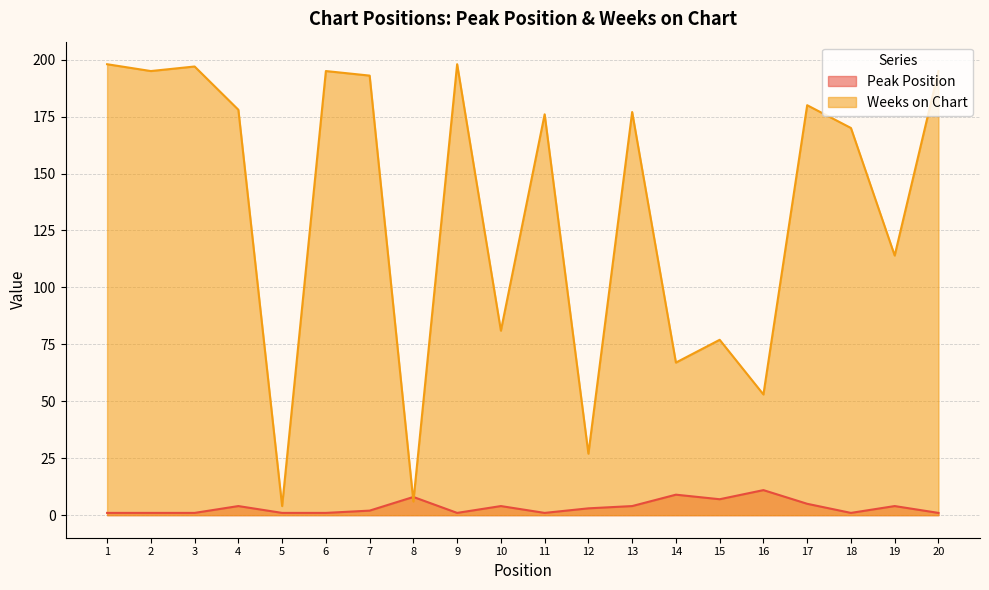

Which series ends up on top after the final intersection of Weeks on Chart and Peak Position?

Weeks on Chart